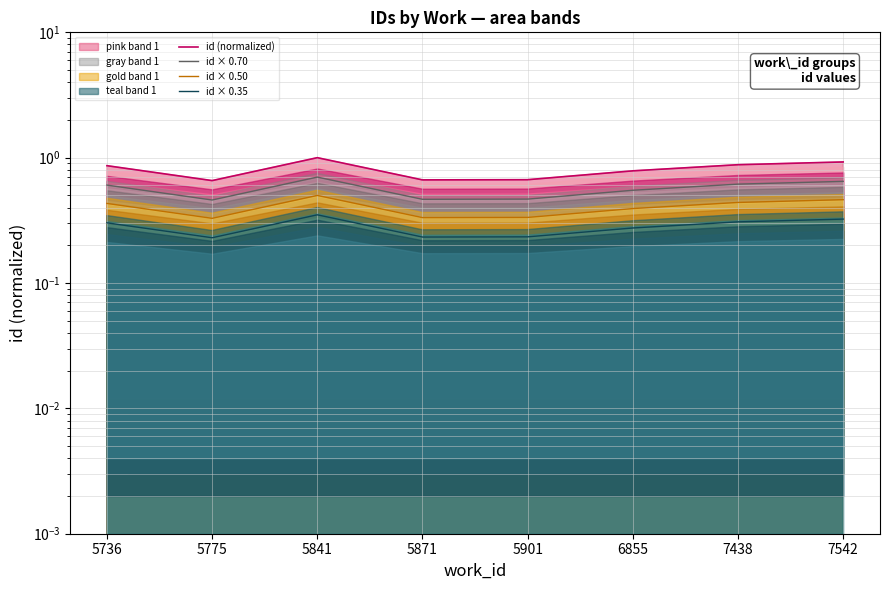

Reading left to right, list all the values displayed in this chart.

id (normalized): 5736=0.9	5775=0.7	5841=1.0	5871=0.7	5901=0.7	6855=0.8	7438=0.9	7542=0.9
id × 0.70: 5736=0.6	5775=0.5	5841=0.7	5871=0.5	5901=0.5	6855=0.5	7438=0.6	7542=0.6
id × 0.50: 5736=0.4	5775=0.3	5841=0.5	5871=0.3	5901=0.3	6855=0.4	7438=0.4	7542=0.5
id × 0.35: 5736=0.3	5775=0.2	5841=0.3	5871=0.2	5901=0.2	6855=0.3	7438=0.3	7542=0.3